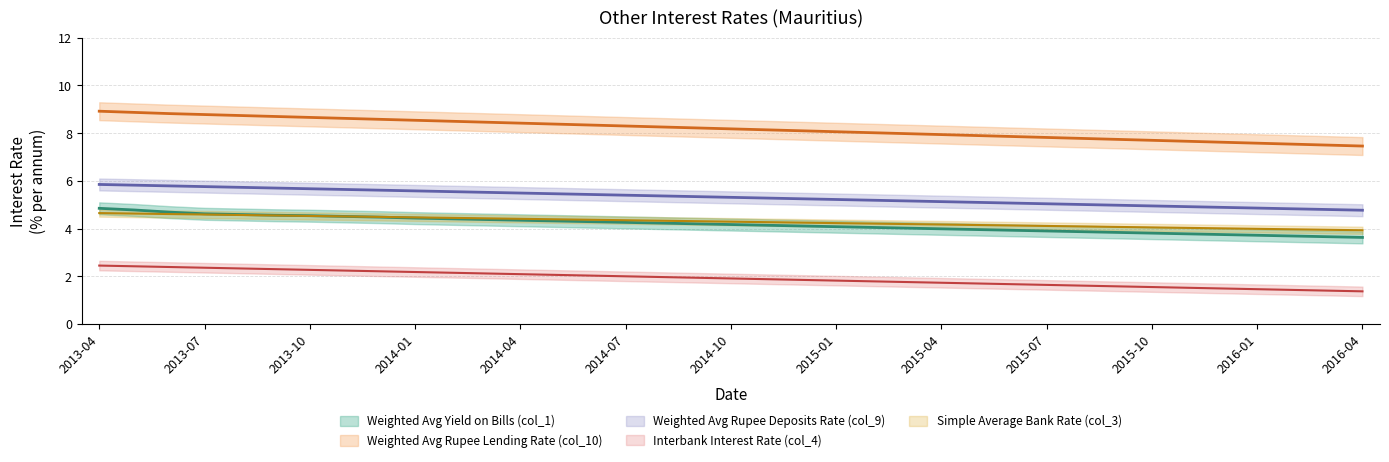

True or false: Weighted Avg Rupee Deposits Rate (col_9) has more than 2 interior local peaks.

False